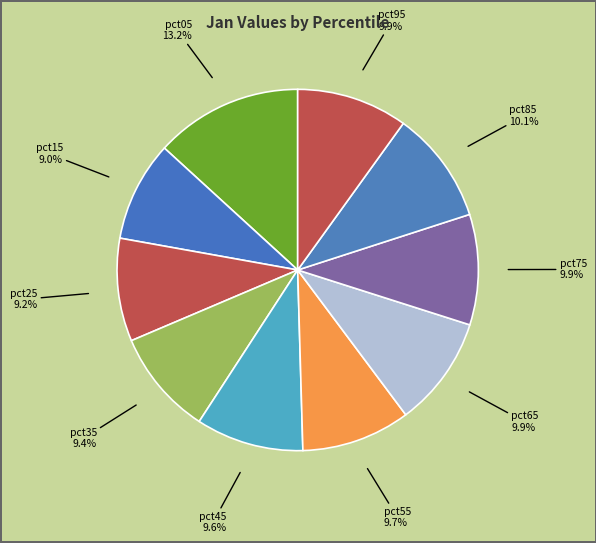

Rank the categories by value from highest to lowest.

pct05, pct85, pct95, pct75, pct65, pct55, pct45, pct35, pct25, pct15